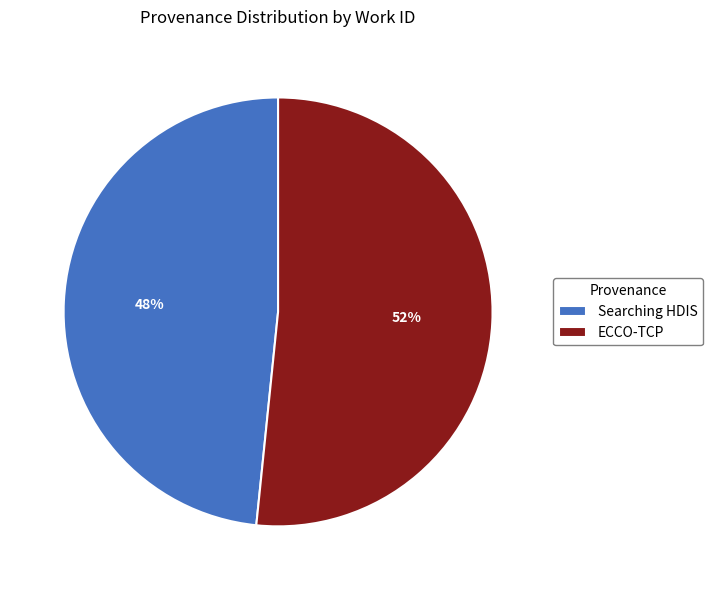

Which category has the smallest portion of the pie?

Searching HDIS